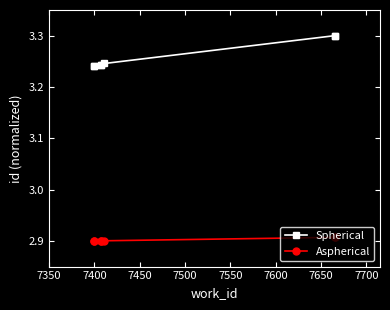

True or false: Spherical has more than 1 points higher than both neighbors.

False